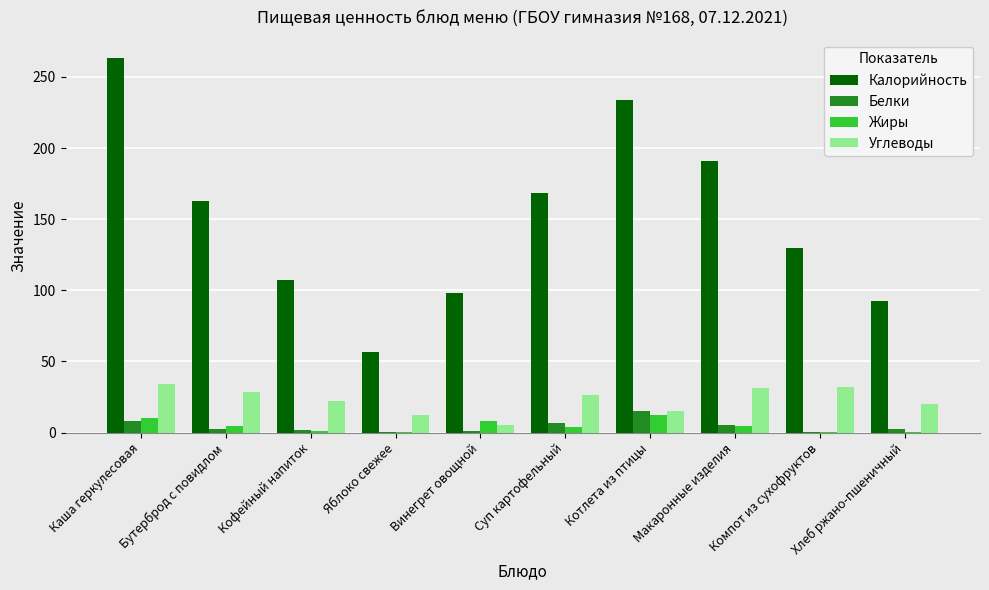

True or false: Углеводы has a value of 19.6 at Компот из сухофруктов.

False